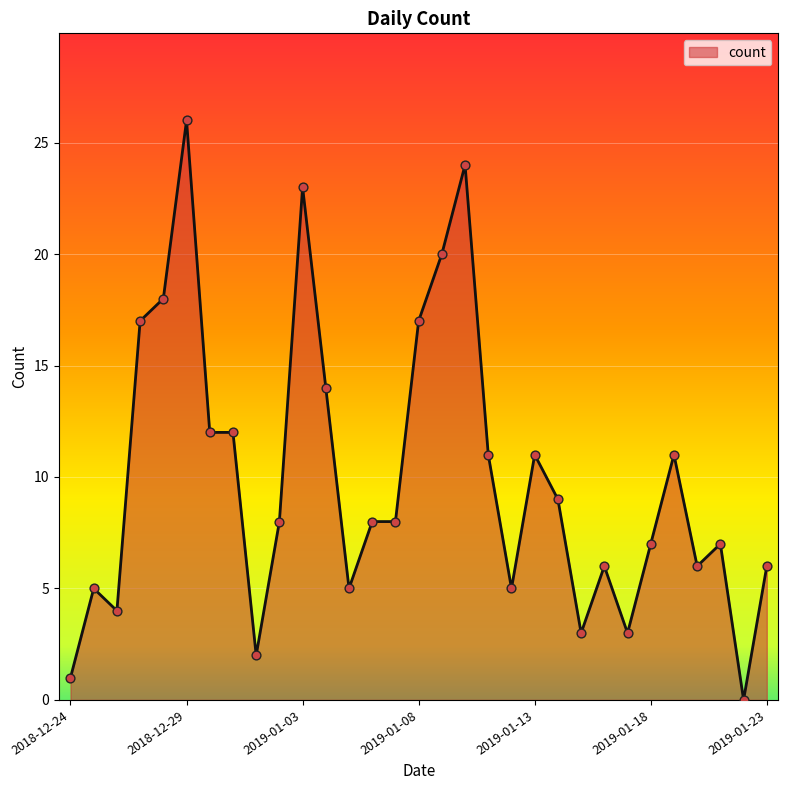

What is the maximum value shown in the chart?

26